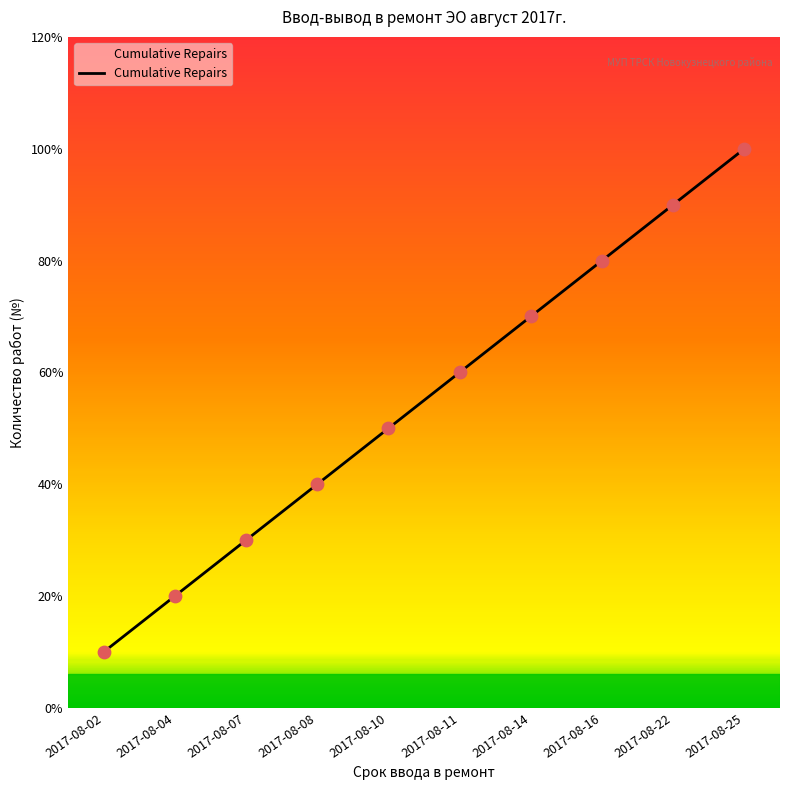

Which has a higher value, 2017-08-08 or 2017-08-11?

2017-08-11